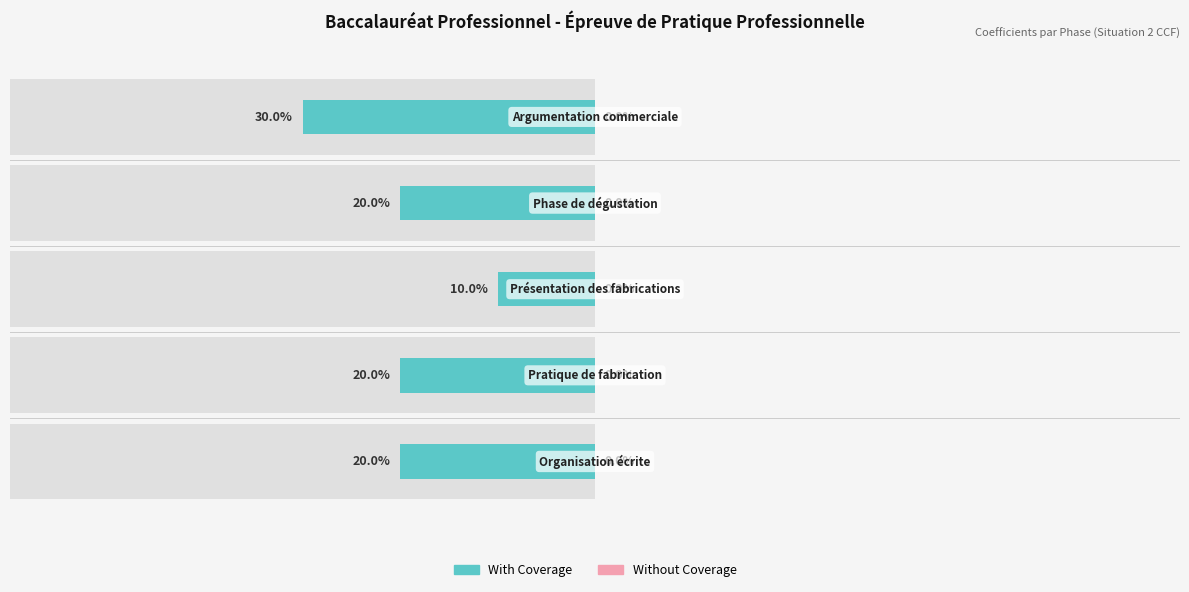

What is the average value of the Without Coverage series?

0.4